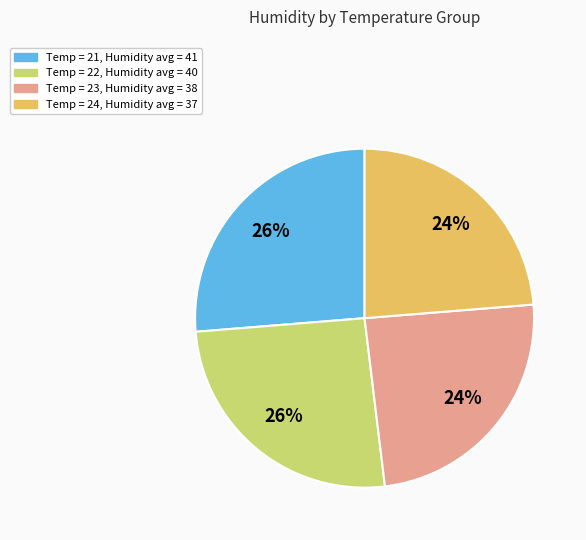

To the nearest percent, what is the average slice percentage?

25%